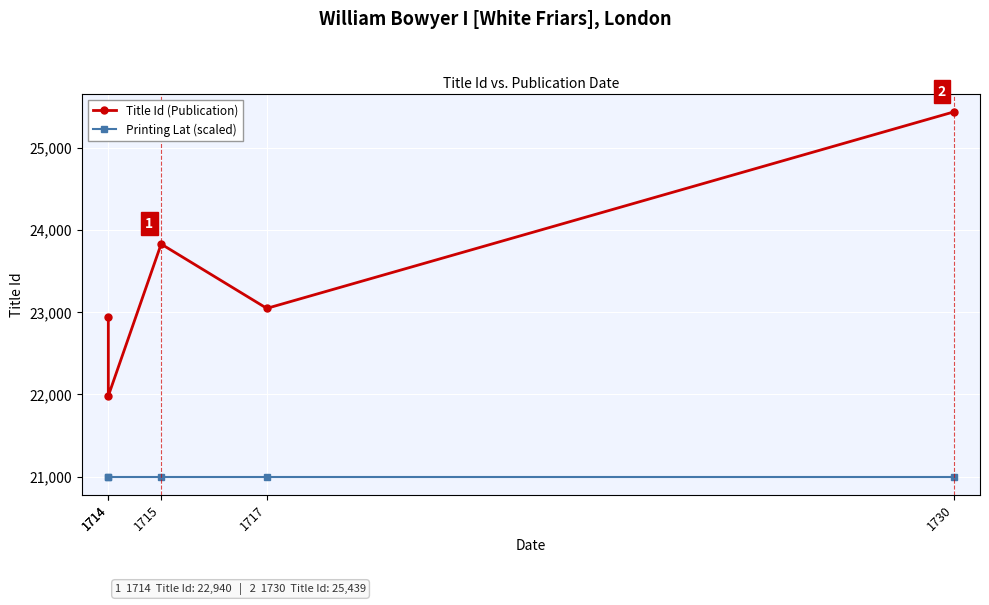

Read the Printing Lat (scaled) value at 1717.

21000